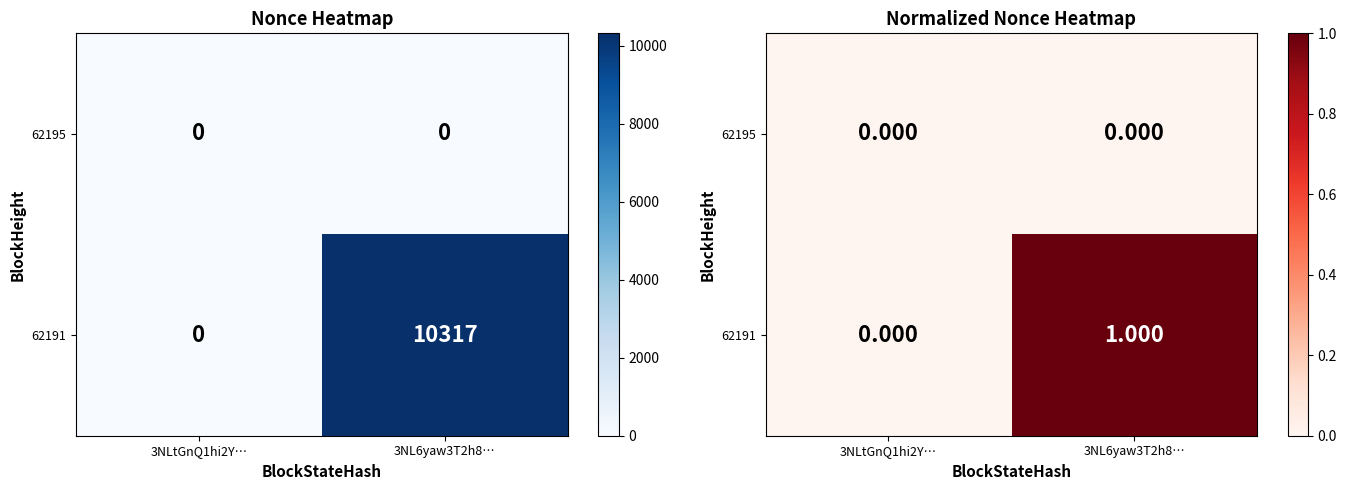

Is the value of 62195 at 3NL6yaw3T2h8… greater than the value of 62191 at 3NLtGnQ1hi2Y…?

No